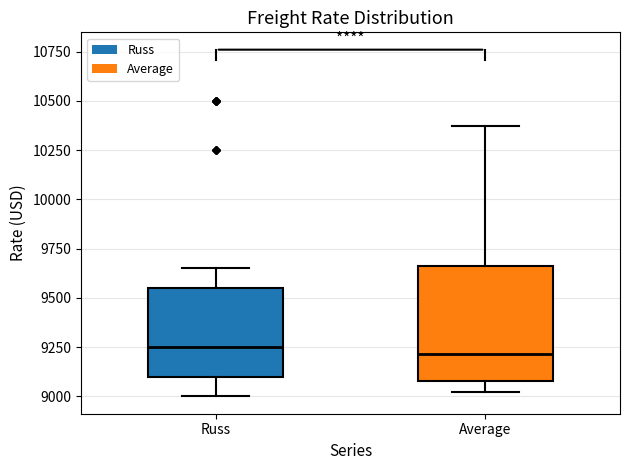

Where does the upper whisker of the box for Russ end on the y-axis? The values are not printed on the chart, so give them approximately, as read against the axis.

9650